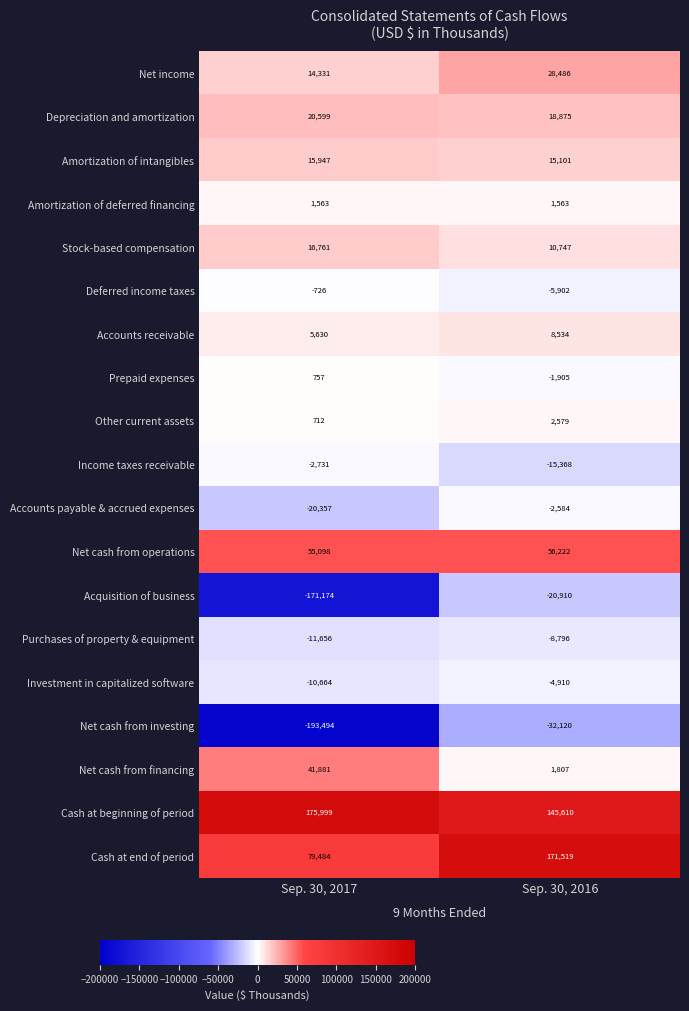

Which category has the lowest value across all series?

Sep. 30, 2017